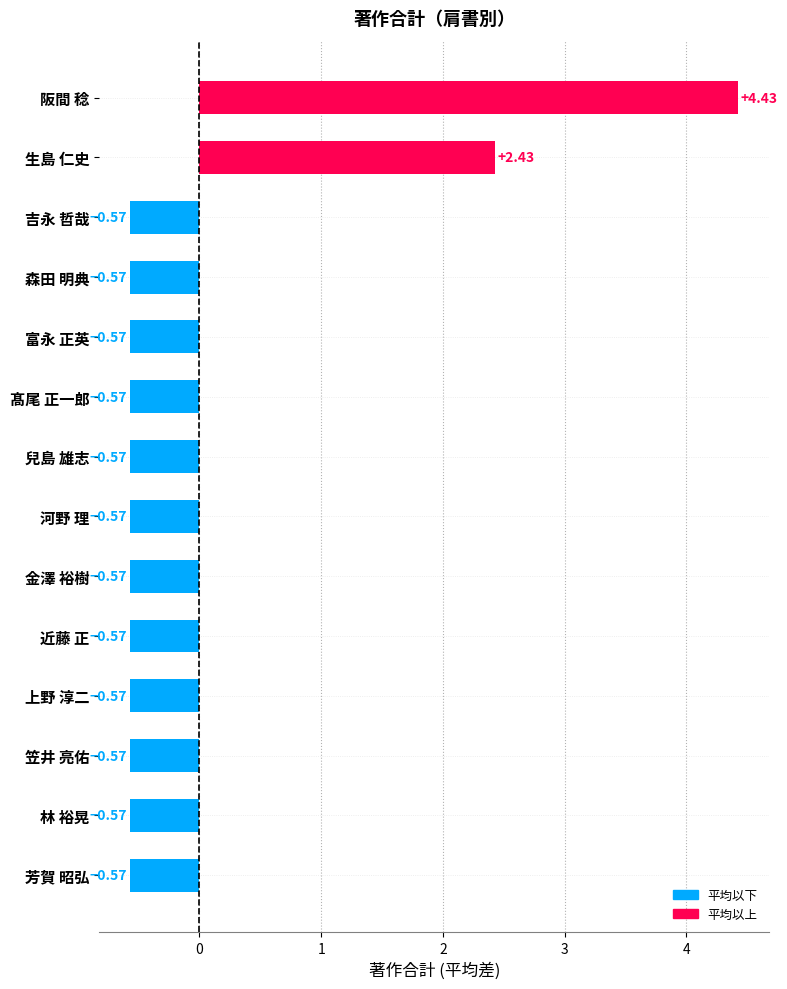

What is the change in value from 兒島 雄志 to 阪間 稔?

+5.0